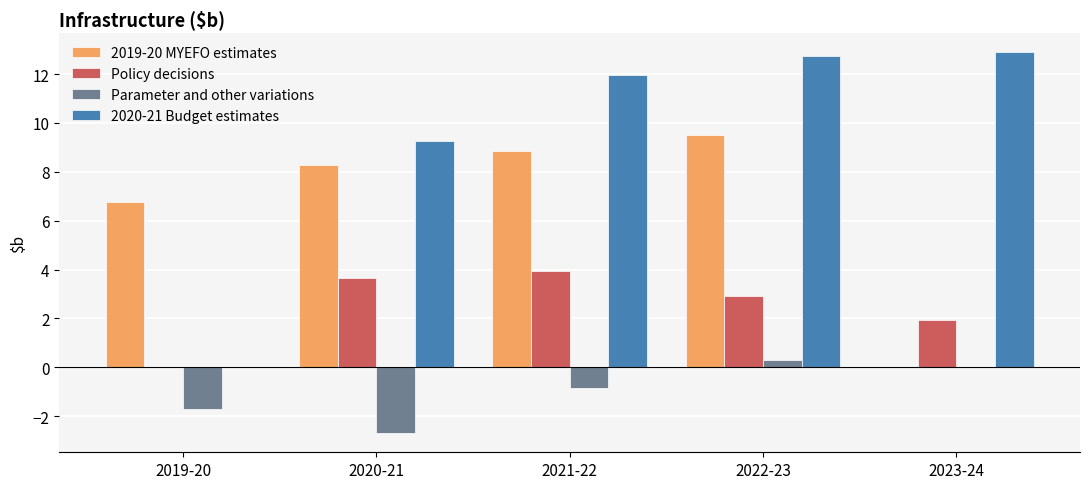

True or false: Parameter and other variations has a value of -1.6 at 2023-24.

False